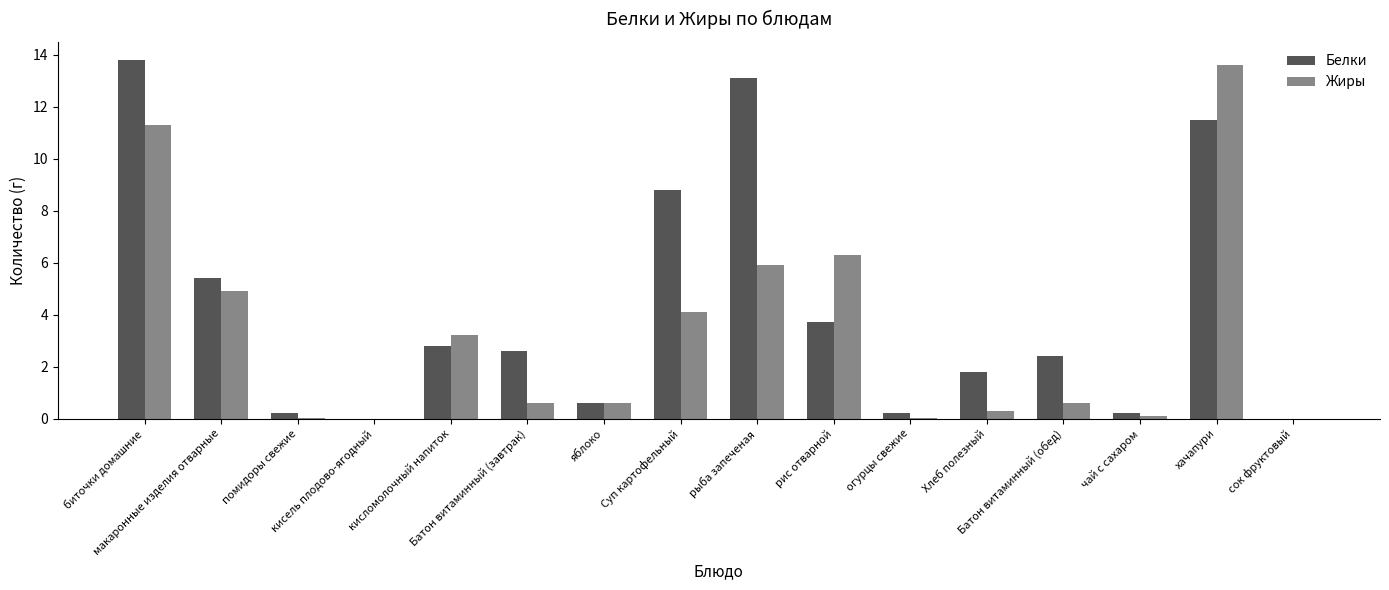

What is the maximum value shown in the chart?

13.8